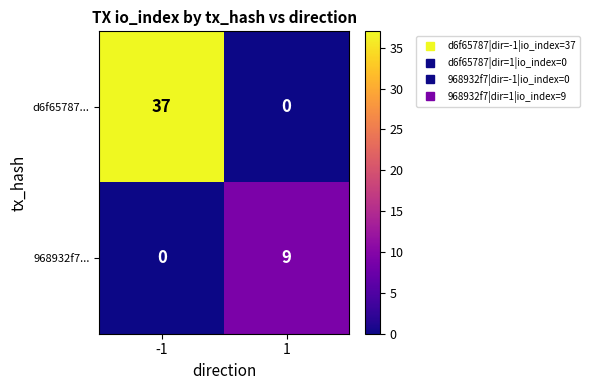

What is the maximum value for d6f65787...?

37